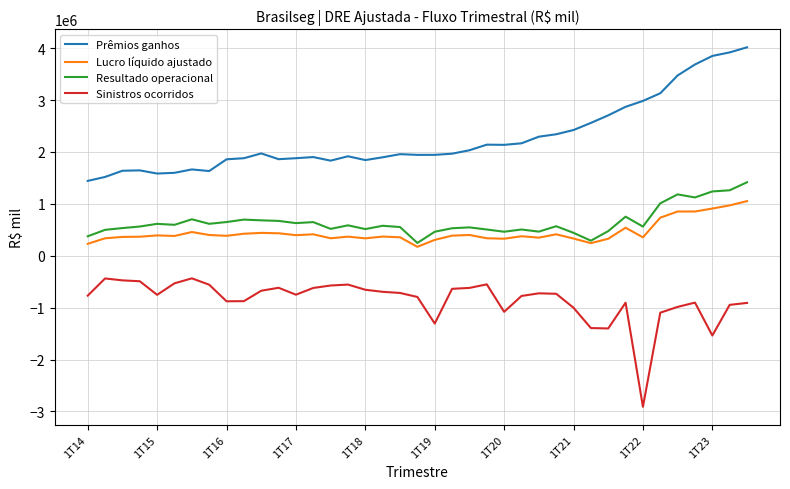

List the series in order of their peak value, lowest first.

Sinistros ocorridos, Lucro líquido ajustado, Resultado operacional, Prêmios ganhos